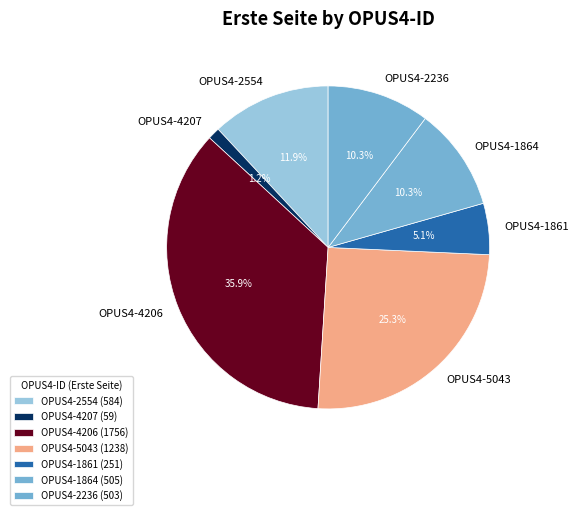

To the nearest percent, what is the difference between the largest and smallest slice percentages?

35%